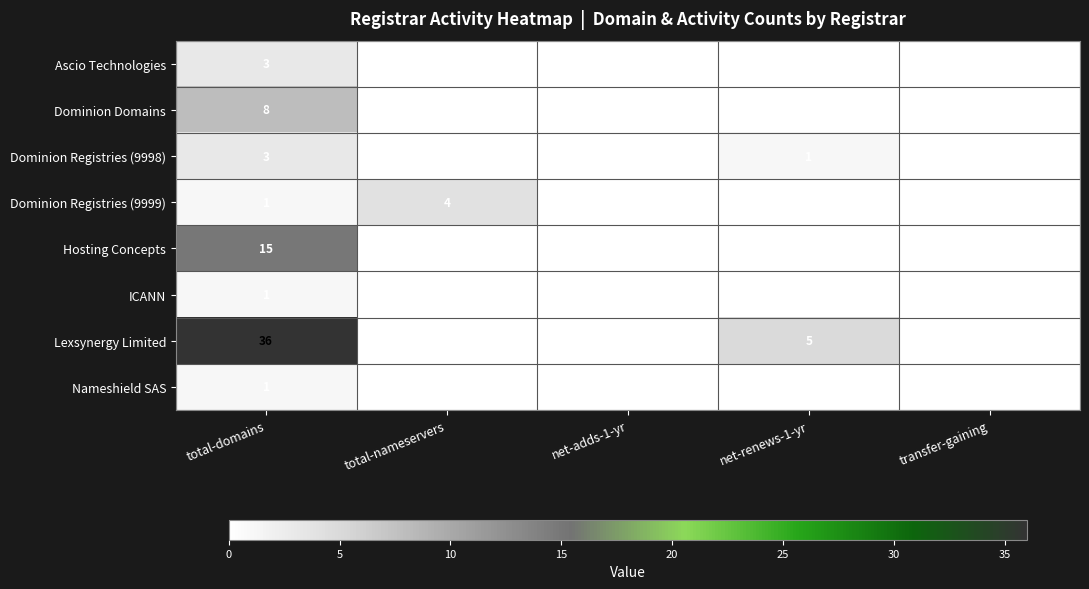

At how many categories does at least one series exceed 19?

1